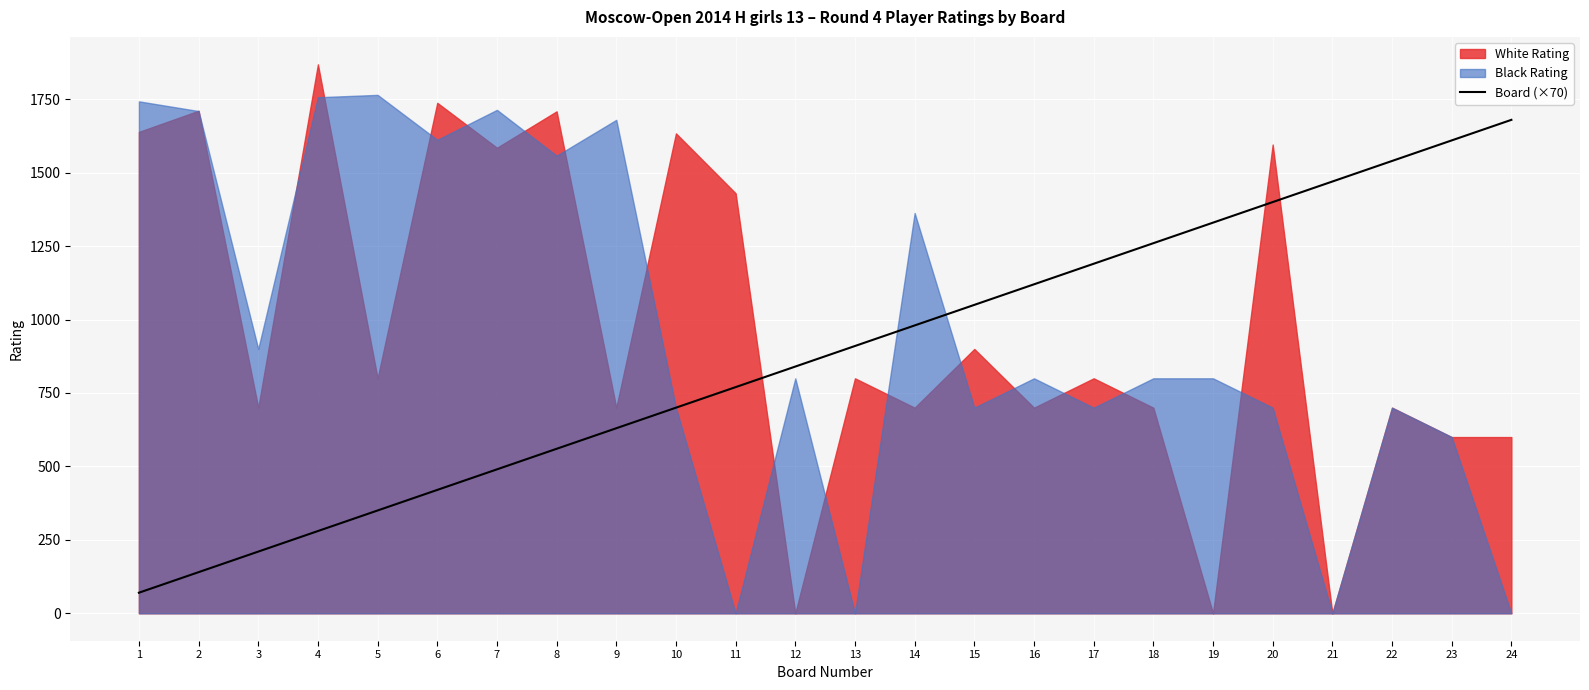

The value of Board (×70) at 7 is 749. True or false?

False